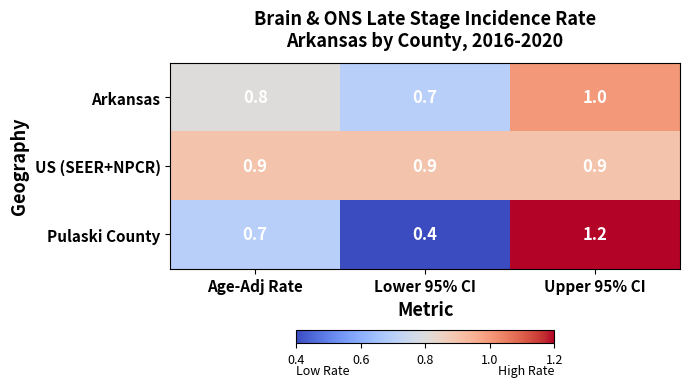

Rank the series by their average value, from highest to lowest.

US (SEER+NPCR), Arkansas, Pulaski County